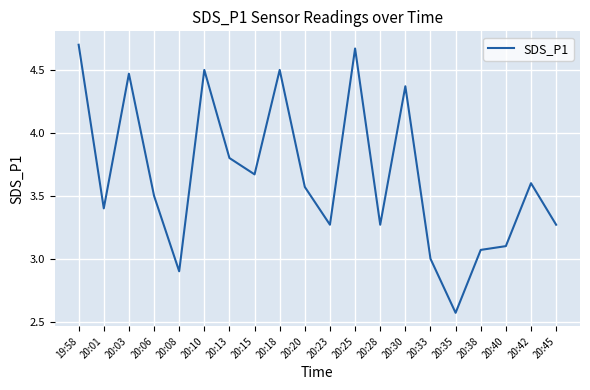

What is the ratio of the value at 20:06 to the value at 20:15?

1.0